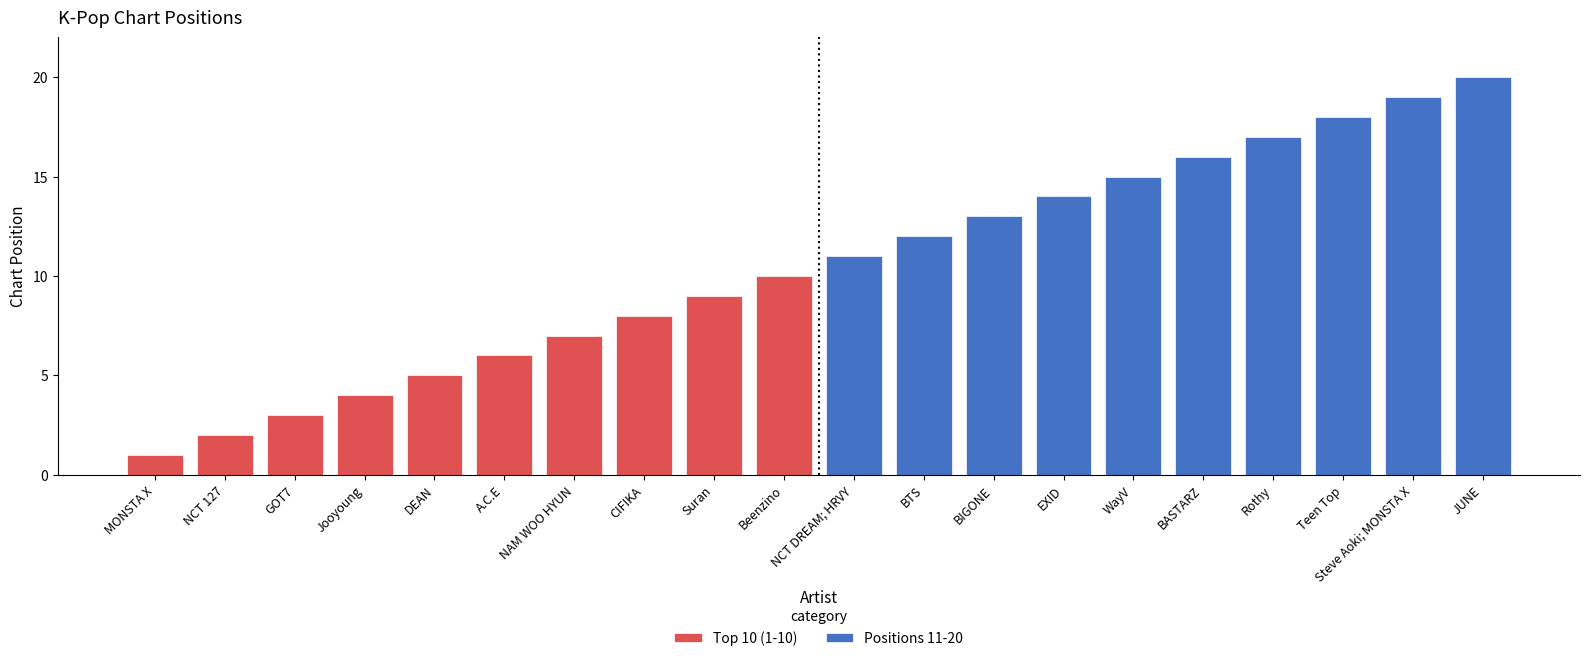

What is the value of the 19th bar from the left?

19